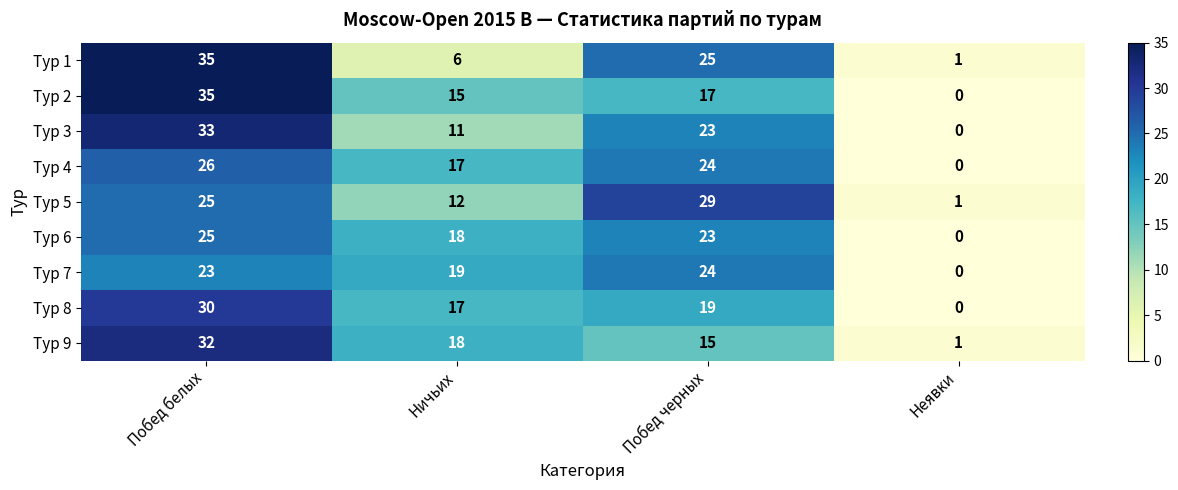

Is it true that Тур 2 equals 17 at Побед черных?

True